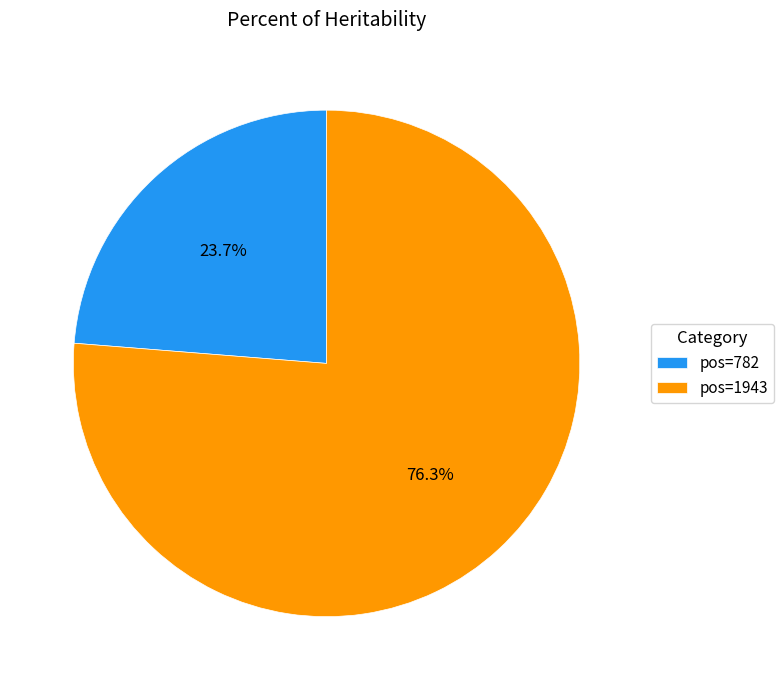

Rank the categories by value from highest to lowest.

pos=1943, pos=782